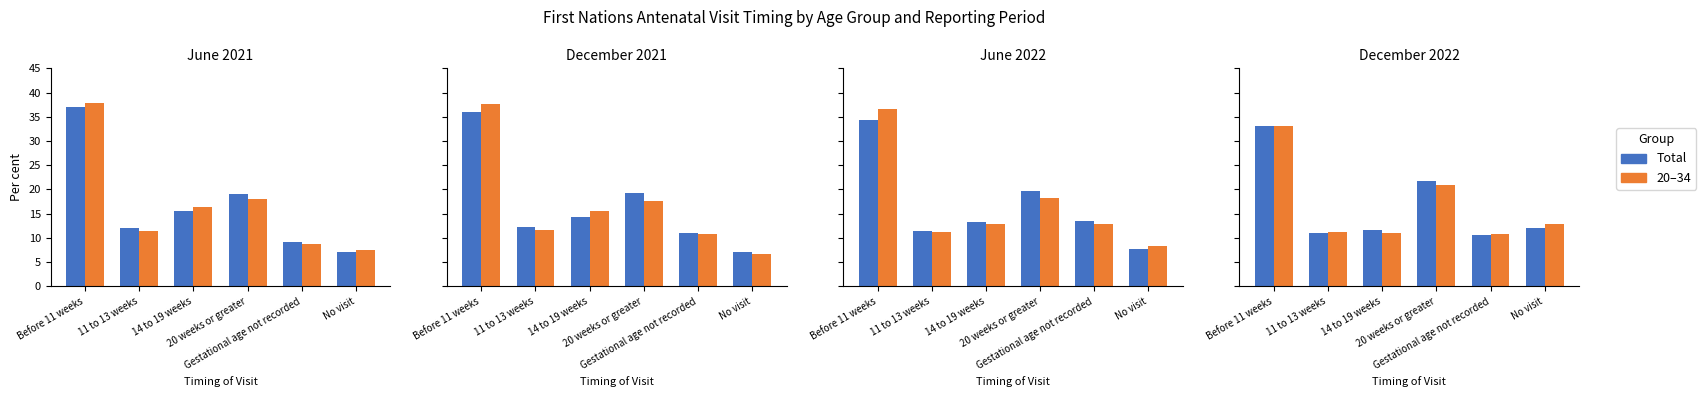

Is the value of Total at Before 11 weeks greater than the value of 20–34 at Gestational age not recorded?

Yes